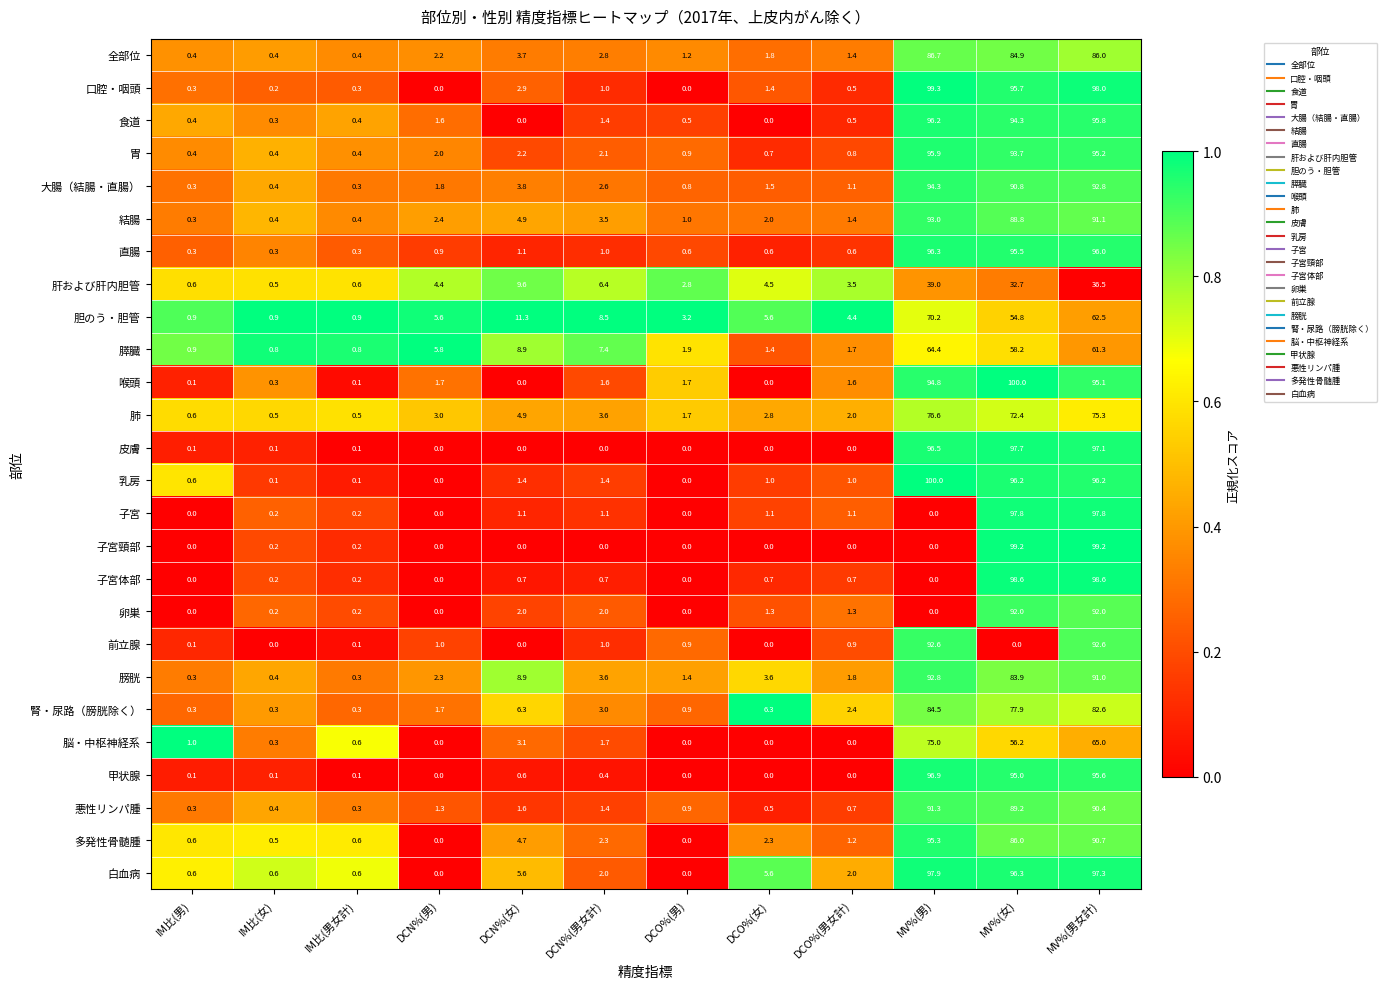

What is the maximum value shown in the chart?

100.0